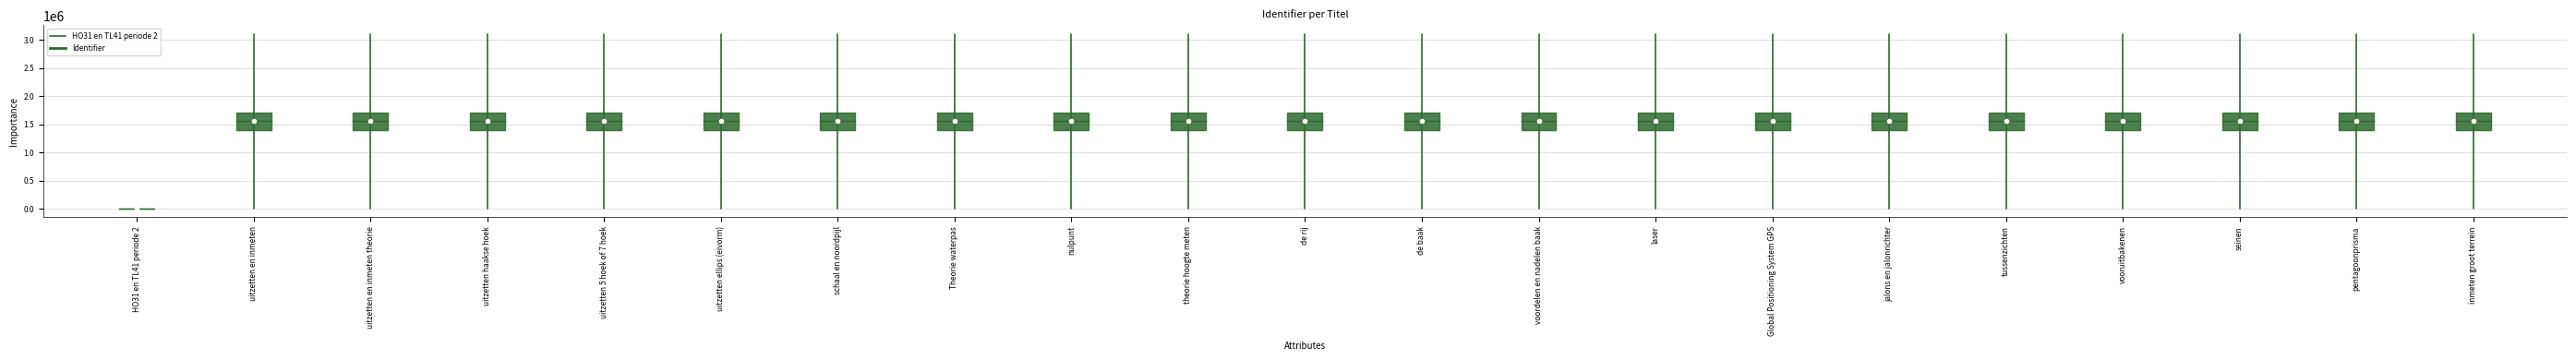

The chart shows a value of 3108503 at seinen. True or false?

True